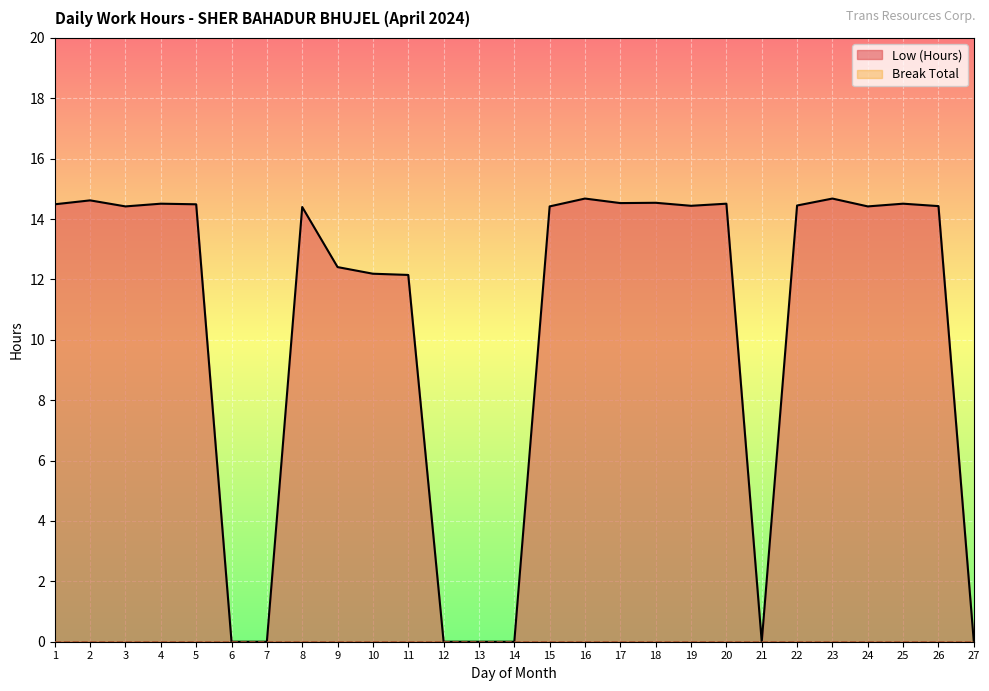

Reading left to right, list all the values displayed in this chart.

1=14.5	2=14.6	3=14.4	4=14.5	5=14.5	6=0.0	7=0.0	8=14.4	9=12.4	10=12.2	11=12.2	12=0.0	13=0.0	14=0.0	15=14.4	16=14.7	17=14.5	18=14.5	19=14.4	20=14.5	21=0.0	22=14.4	23=14.7	24=14.4	25=14.5	26=14.4	27=0.0